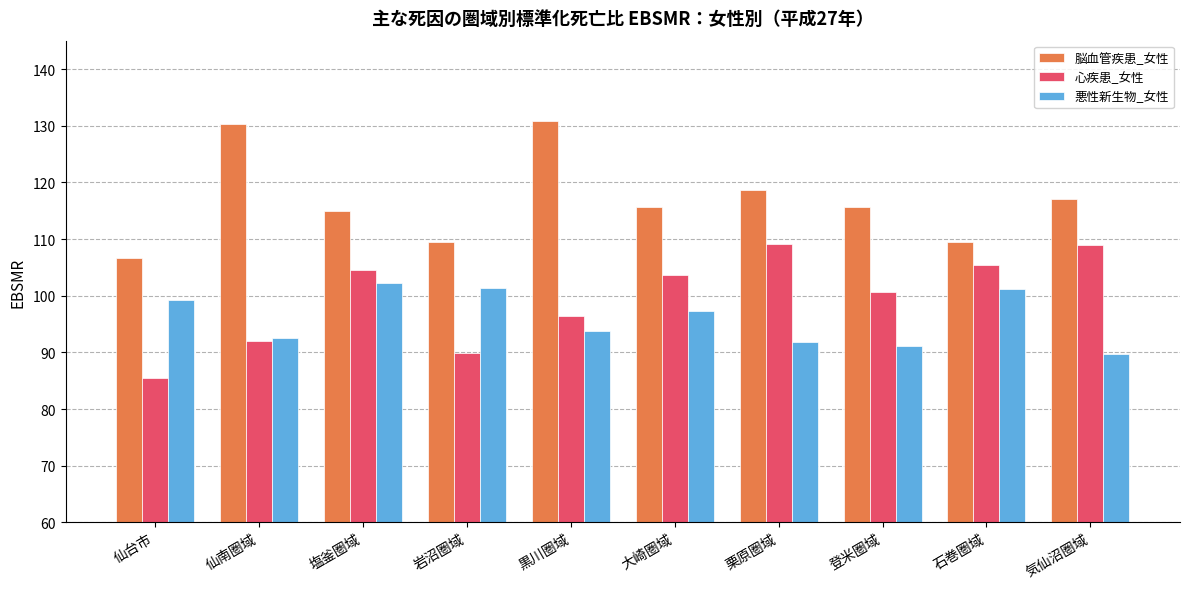

The 悪性新生物_女性 series shows 164.9 at 大崎圏域. True or false?

False